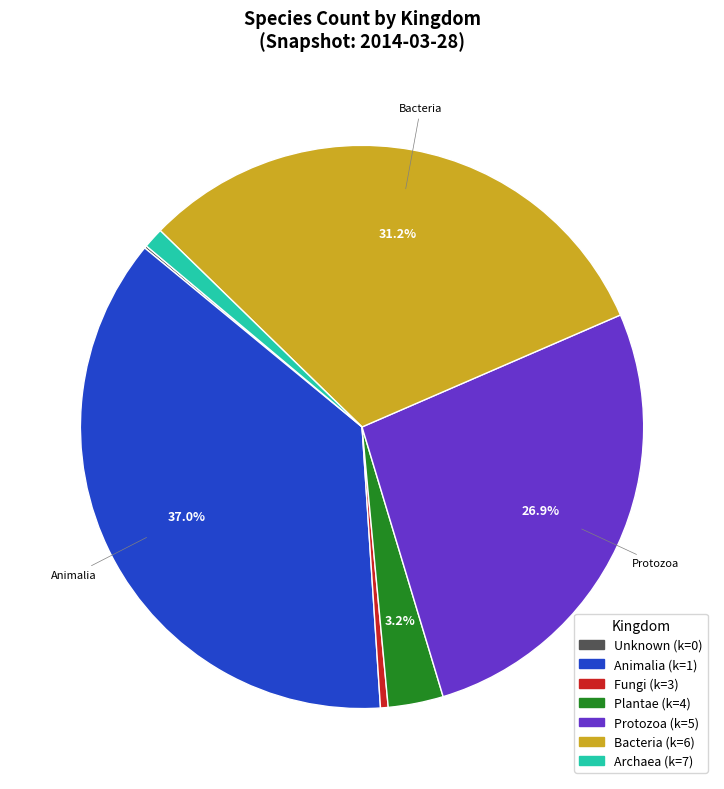

Is there any slice that represents more than half of the pie?

No